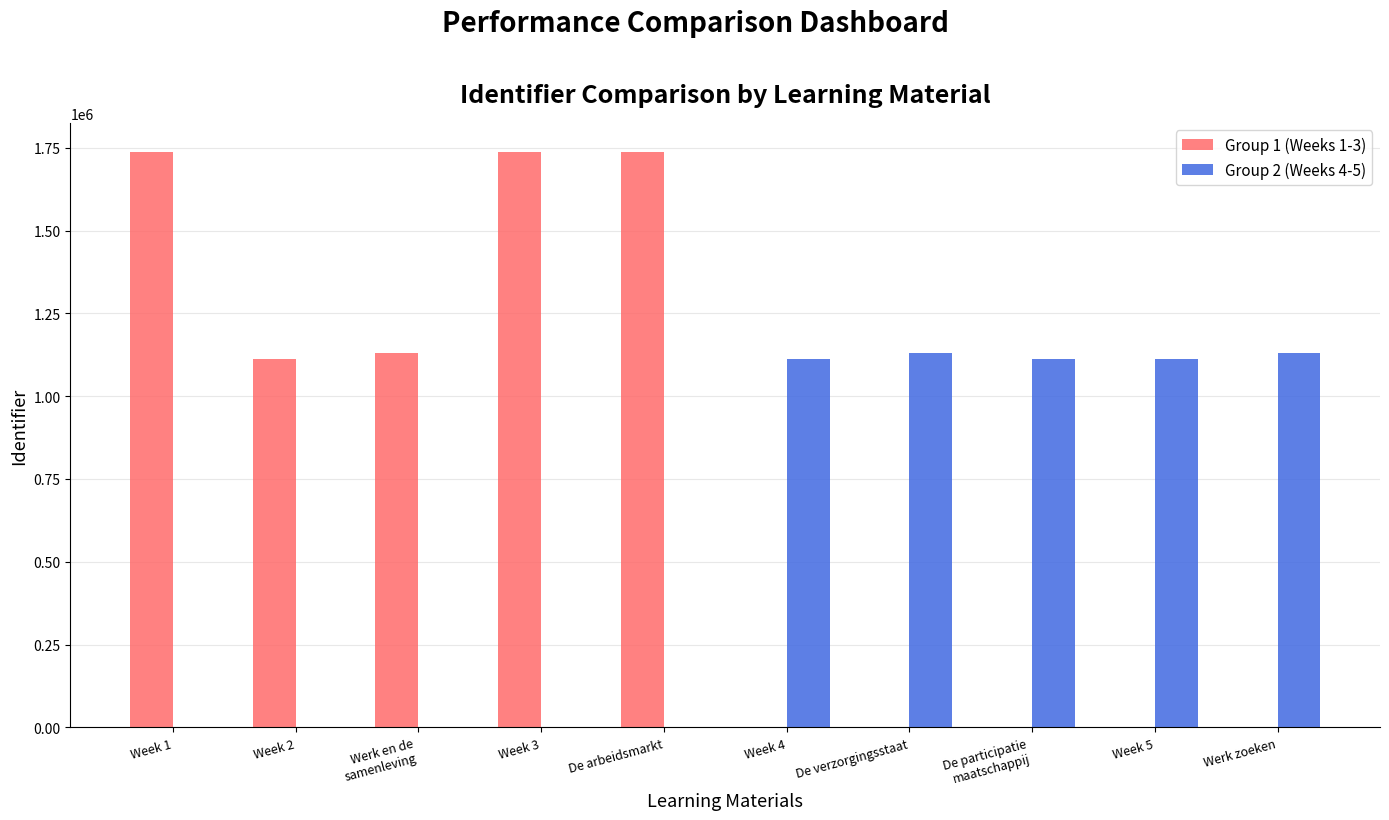

Is the value of Group 2 (Weeks 4-5) at Week 1 greater than the value of Group 1 (Weeks 1-3) at Week 2?

No